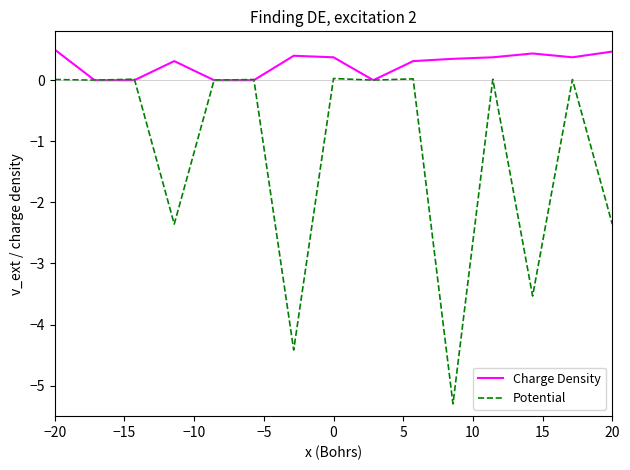

What is the difference between the maximum and minimum values in the Potential series?

5.3